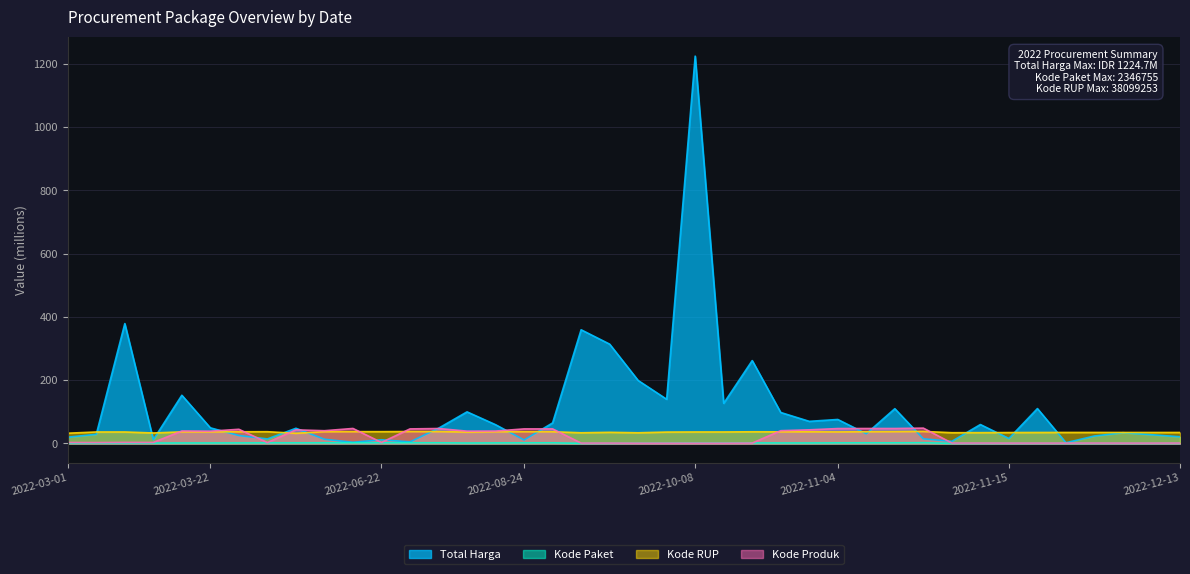

How many lines are shown in the chart?

4